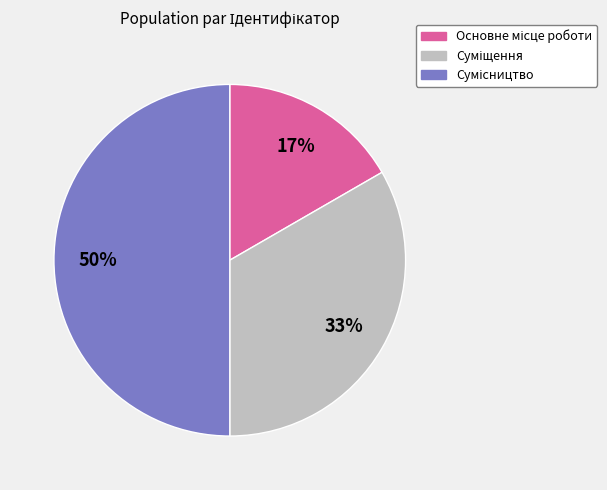

To the nearest percent, what is the difference between the largest and smallest slice percentages?

33%